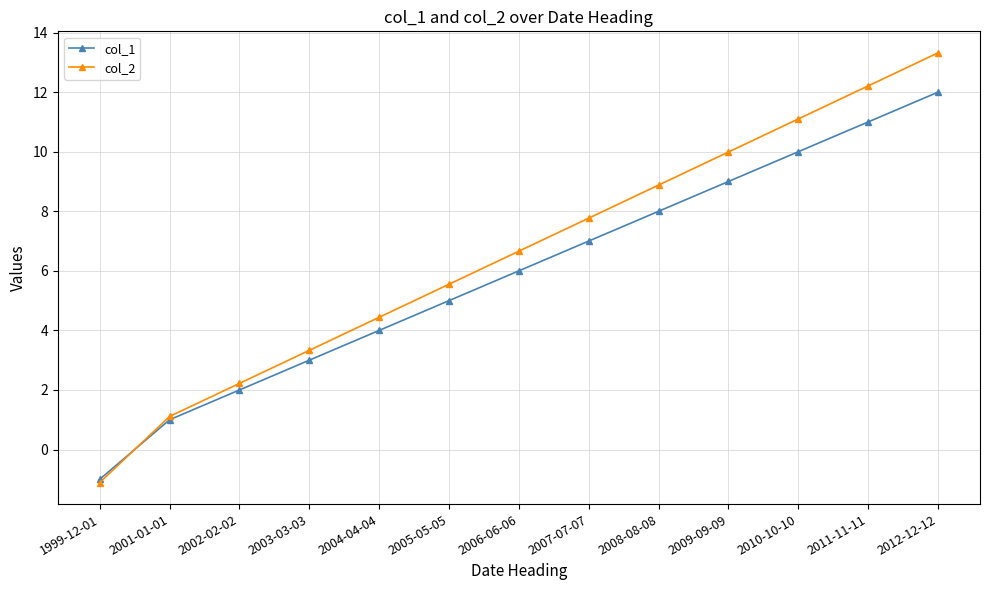

Where is col_2 nearest to the value 6?

2005-05-05